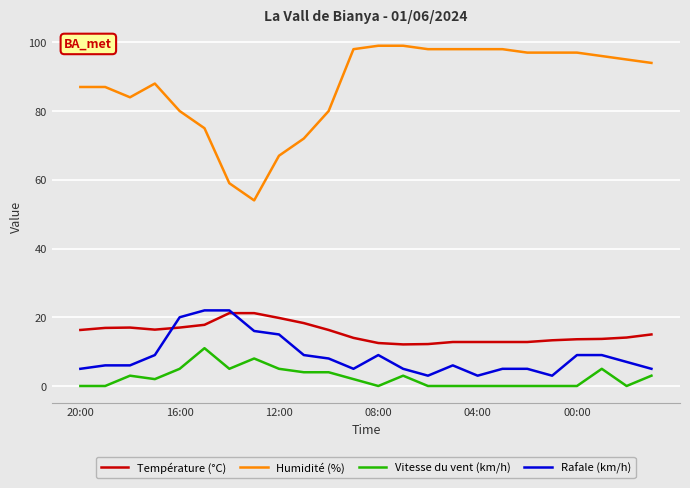

How many lines are shown in the chart?

4